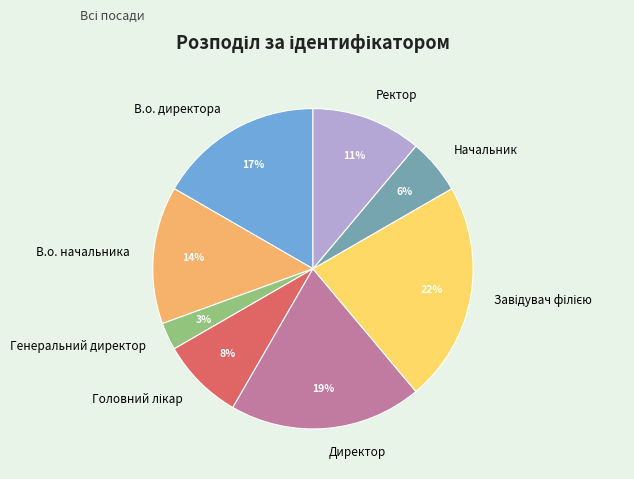

Is there a majority slice in this chart?

No